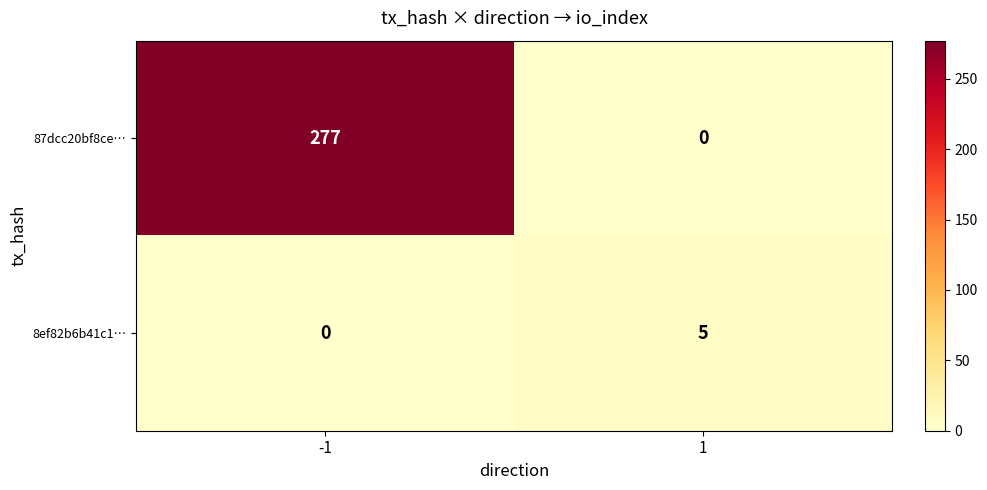

The value of 87dcc20bf8ce… at 1 is 0. True or false?

True